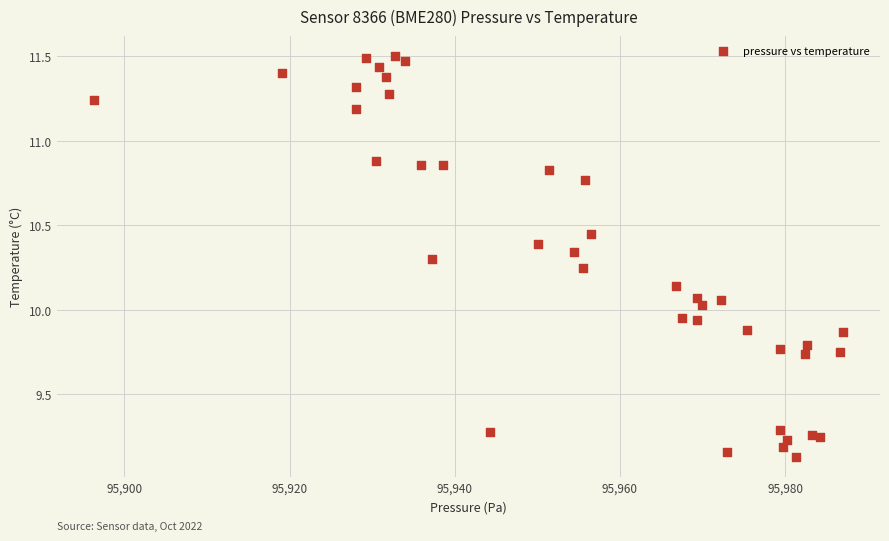

What is the range of Y values (max minus min)?

2.4